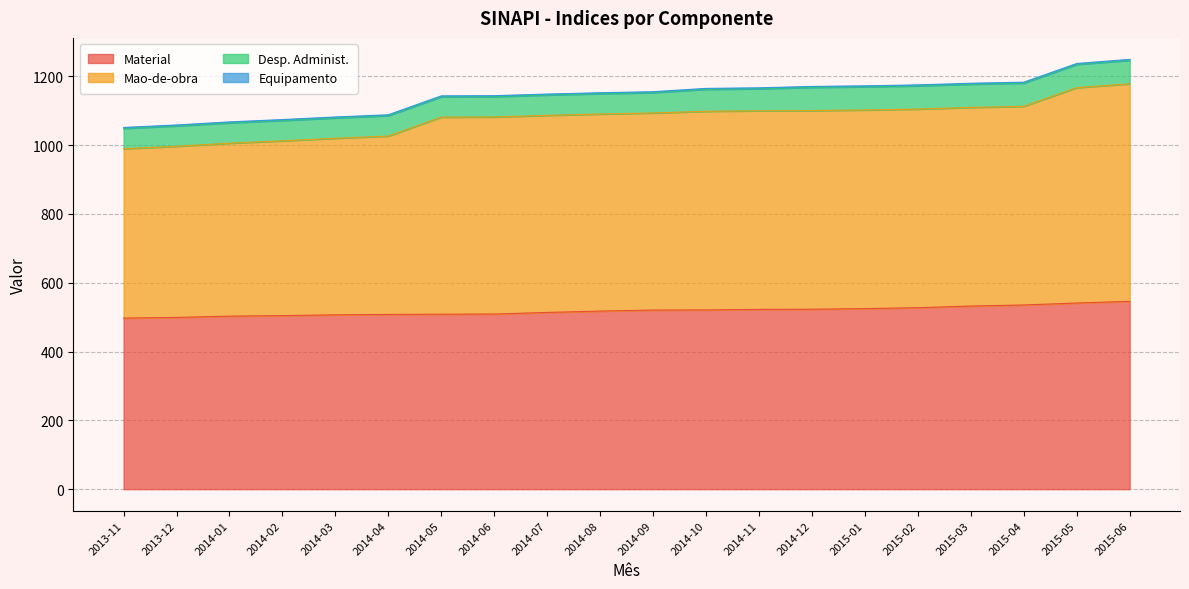

What is the lowest value of the Material series?

497.4